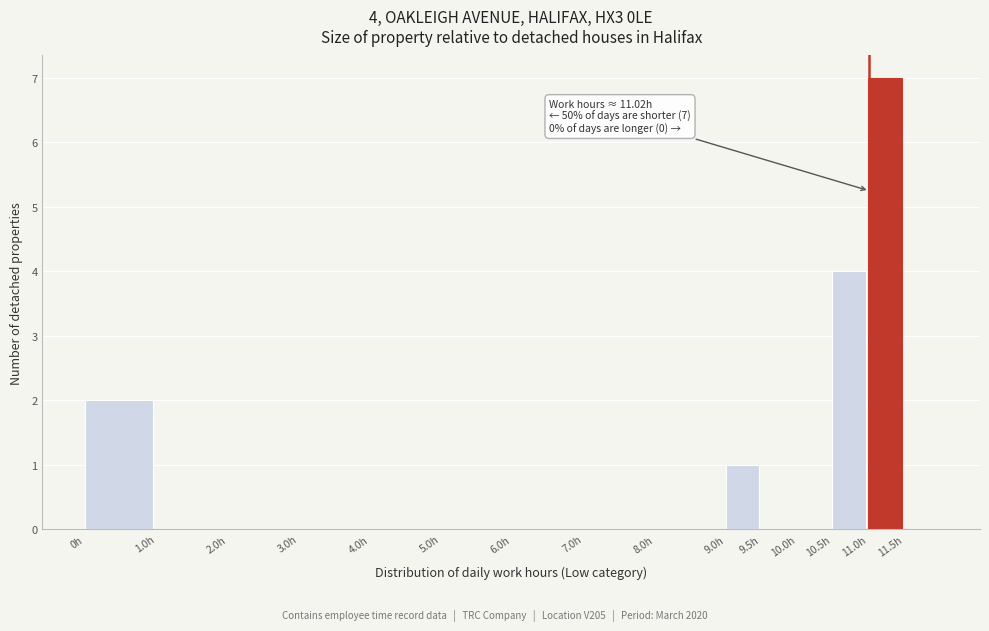

Which range on the x-axis has the tallest bar?

11.0 to 11.5